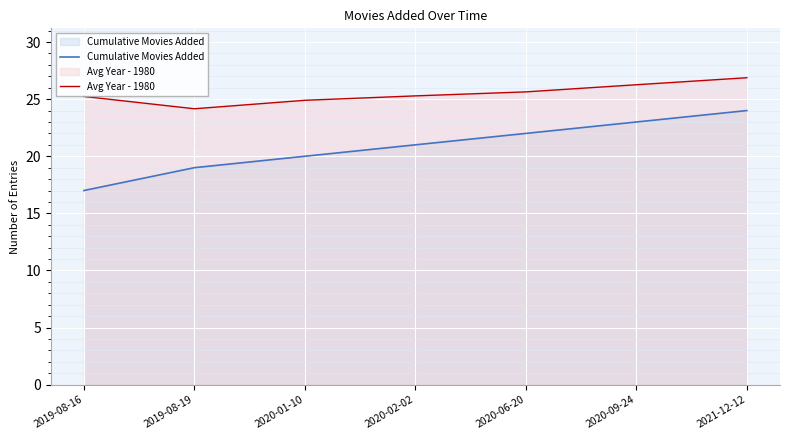

List the series in order of their overall mean, highest first.

Avg Year - 1980, Cumulative Movies Added